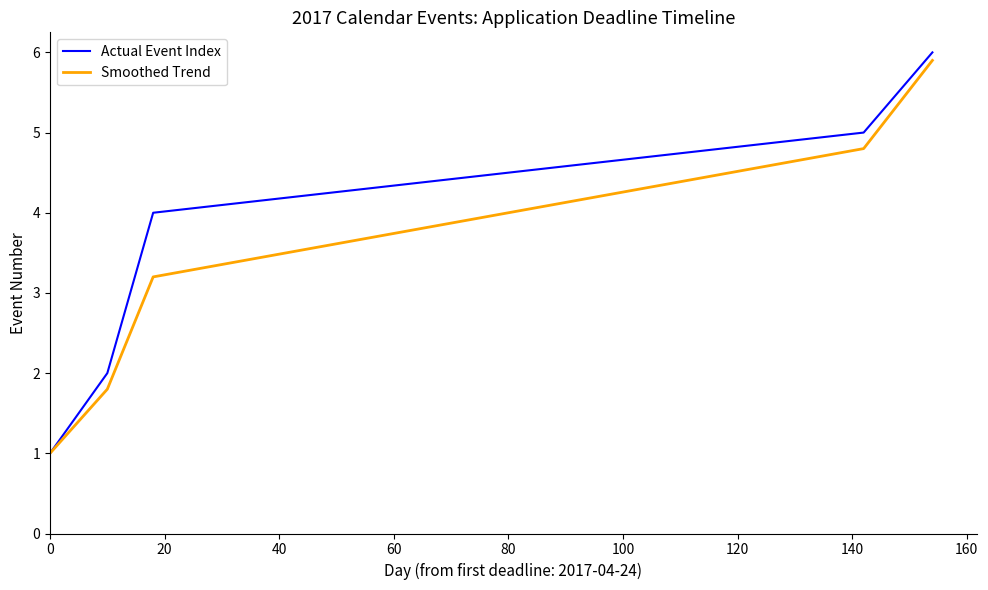

What is the minimum value for Smoothed Trend?

1.0